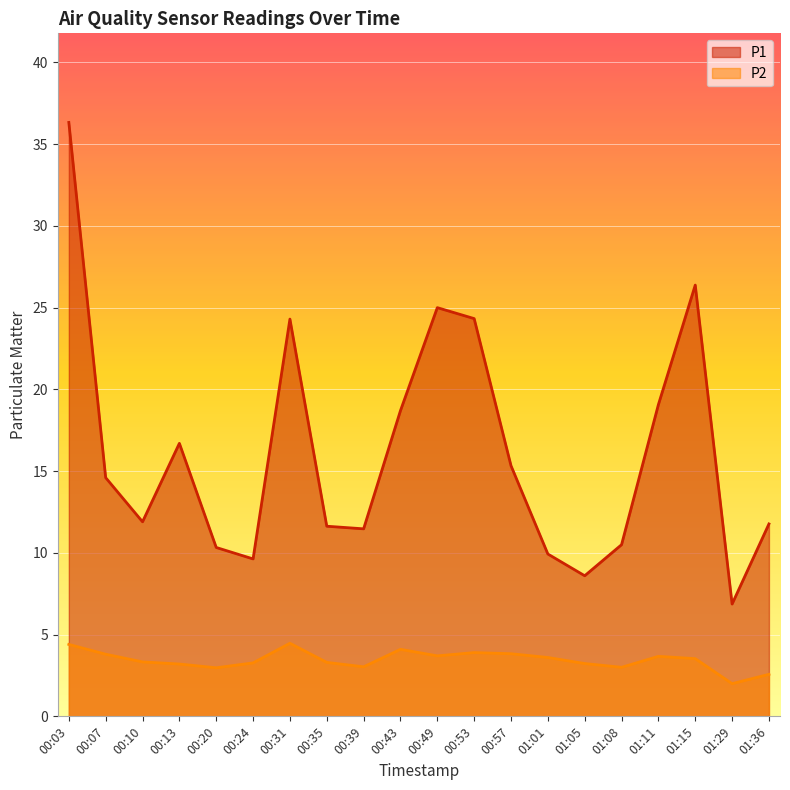

Is it true that P2 equals 1.4 at 00:35?

False